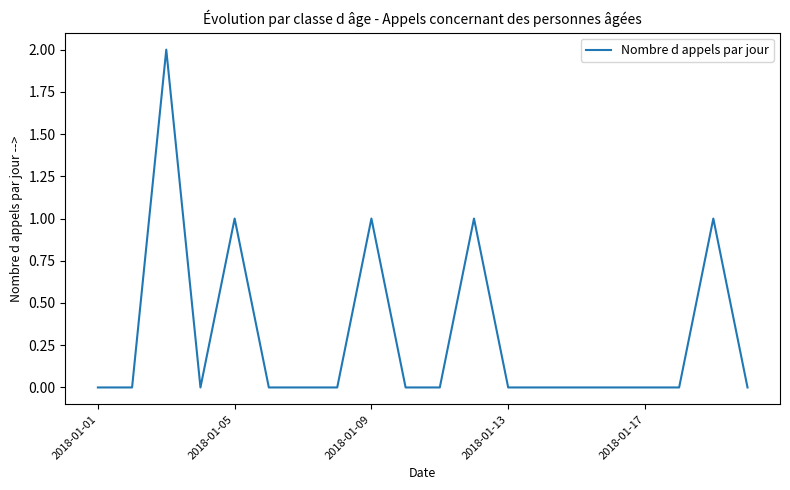

What is the difference between the second highest and second lowest values?

1